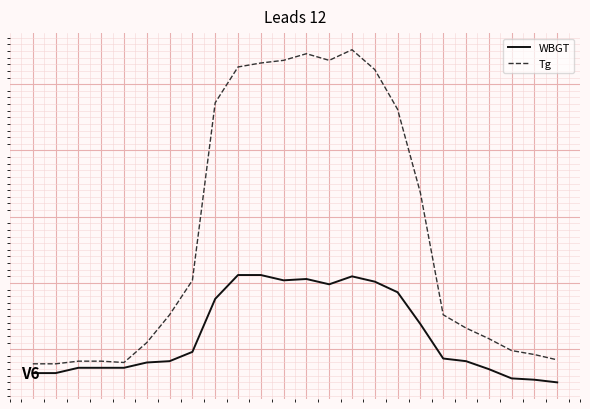

Where is the first local minimum for WBGT?

11